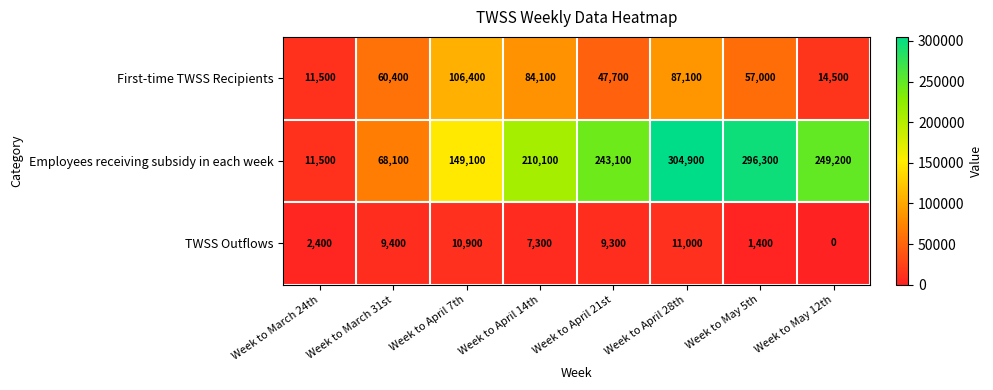

What is the total value across all series at Week to March 31st?

137900